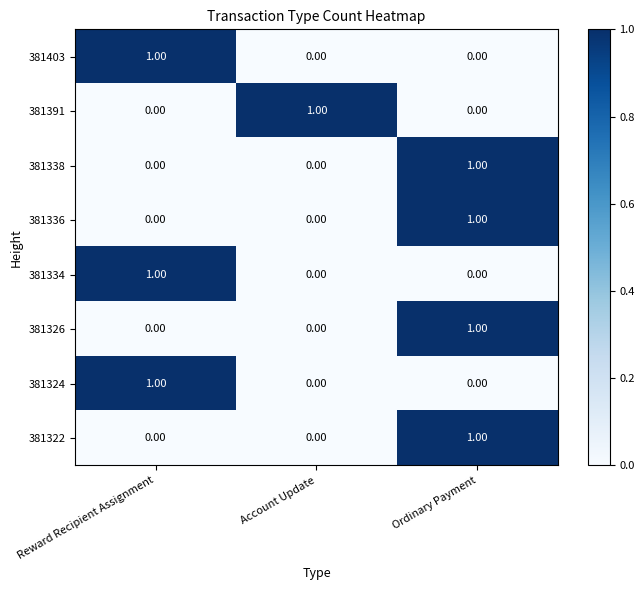

At which category is the sum across all series the highest?

Ordinary Payment